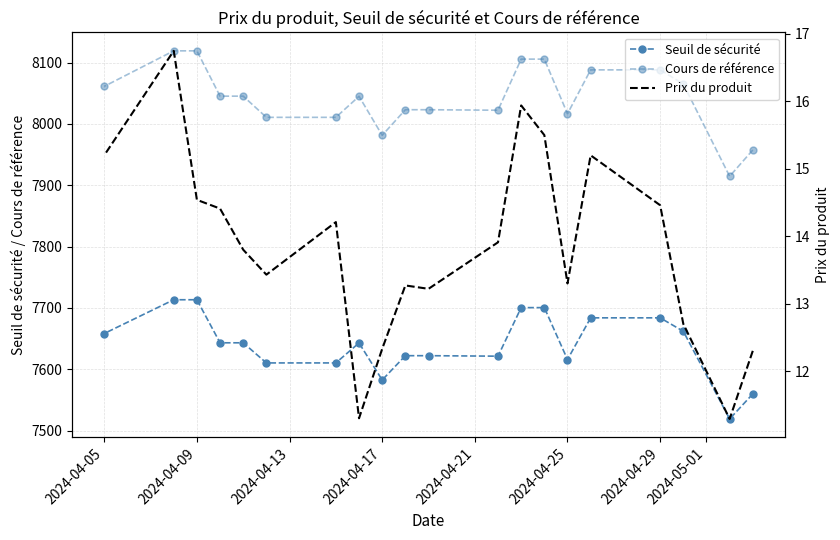

Is the value of Prix du produit at 2024-04-25 greater than the value of Seuil de sécurité at 2024-04-09?

No